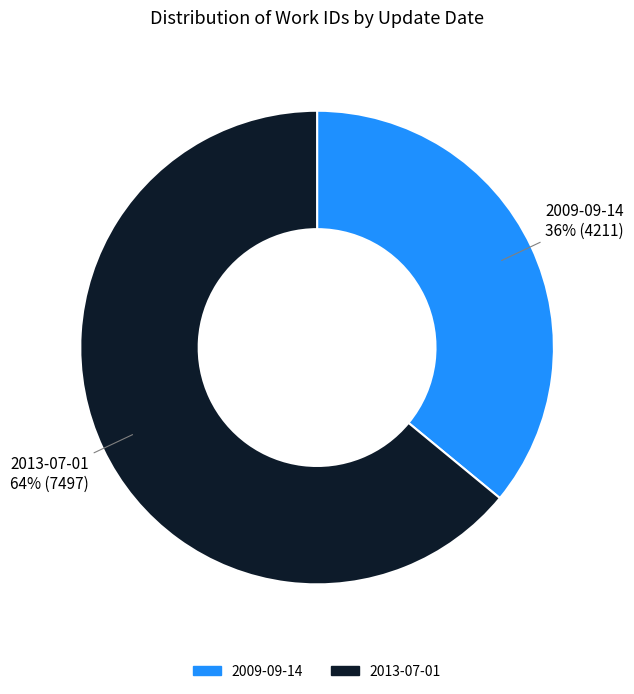

To the nearest percent, what is the combined percentage of 2009-09-14 and 2013-07-01?

100%